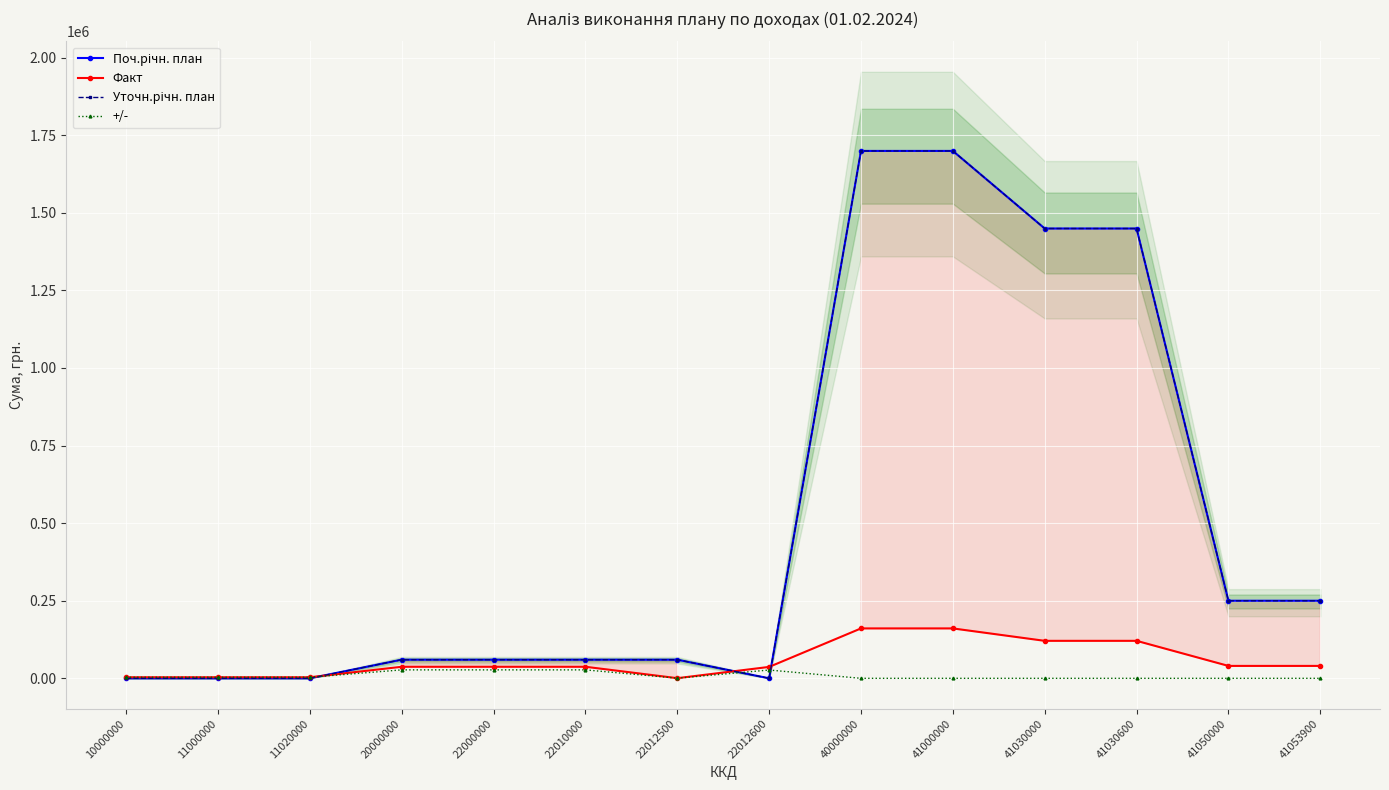

What is the approximate value of Уточн.річн. план at 40000000?

1699400.0